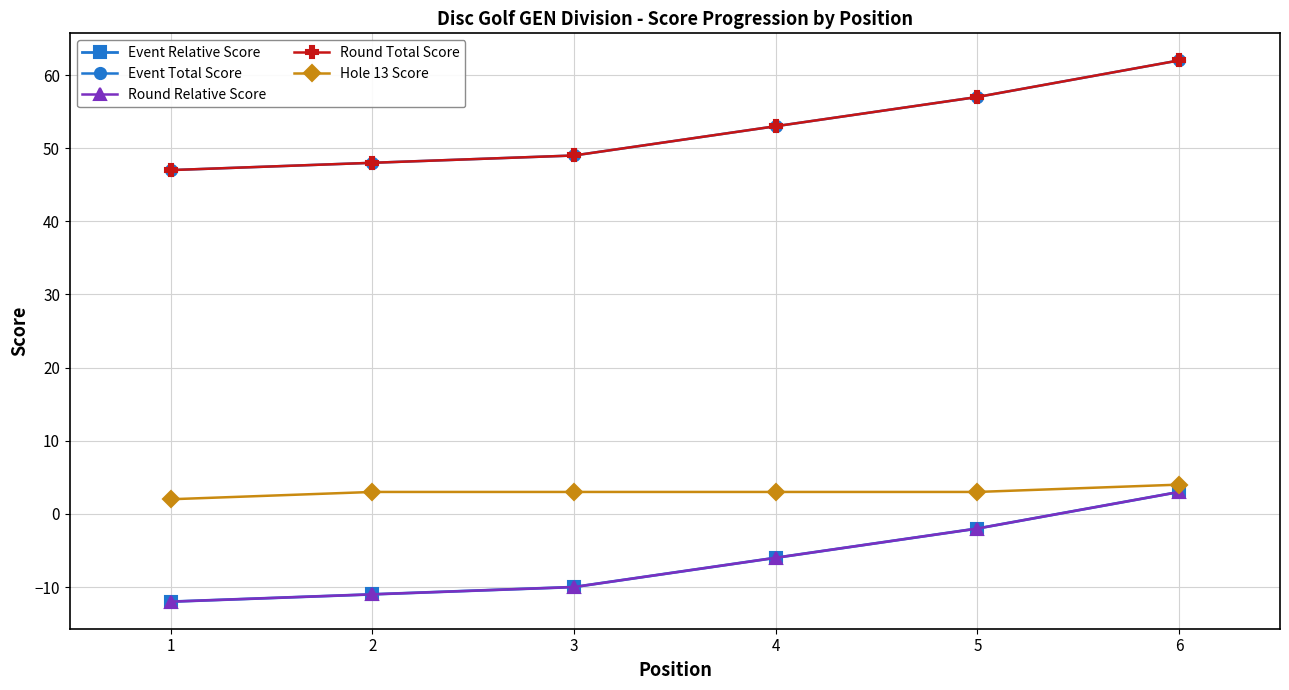

Does the chart have visible grid lines?

Yes